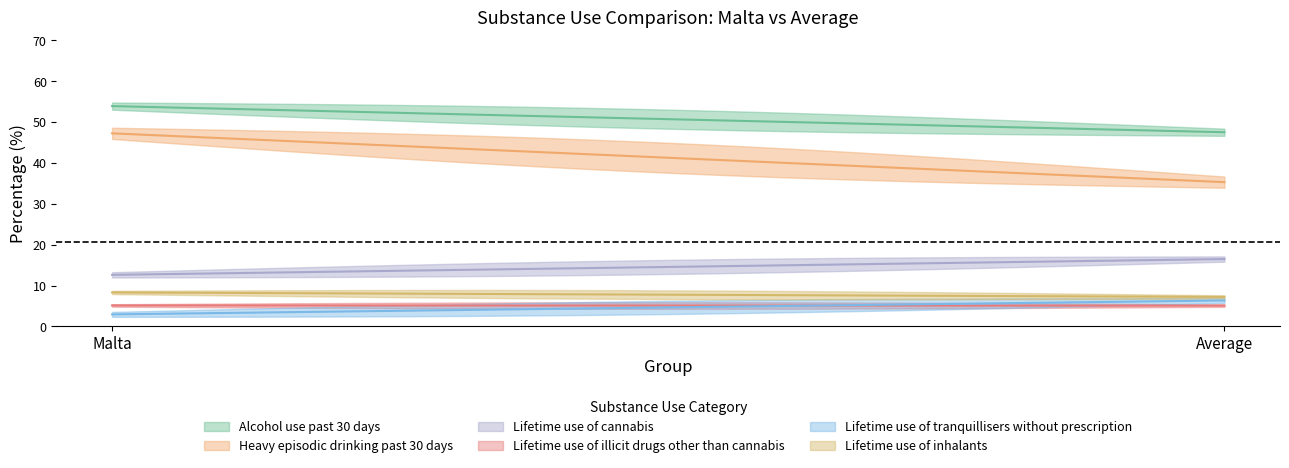

Read the Lifetime use of tranquillisers without prescription value at Average.

6.3